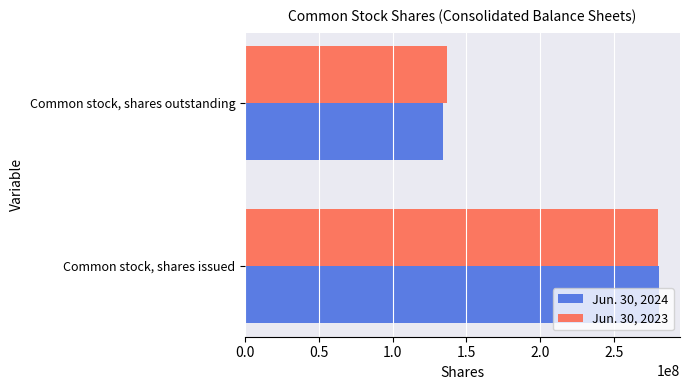

At which label does Jun. 30, 2023 reach its peak?

Common stock, shares issued